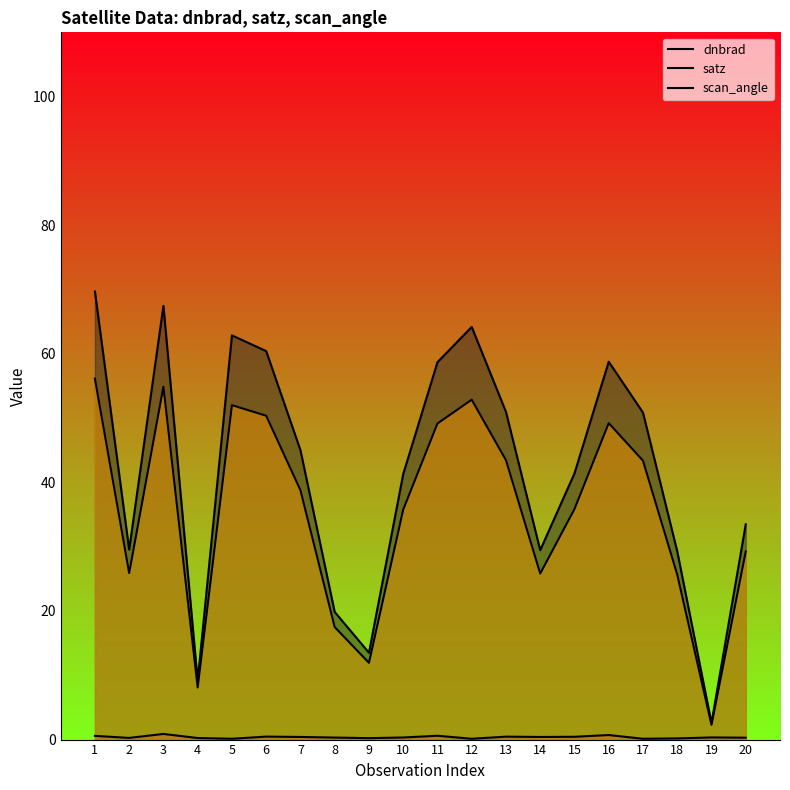

Which series changed the most between 14 and 17?

satz